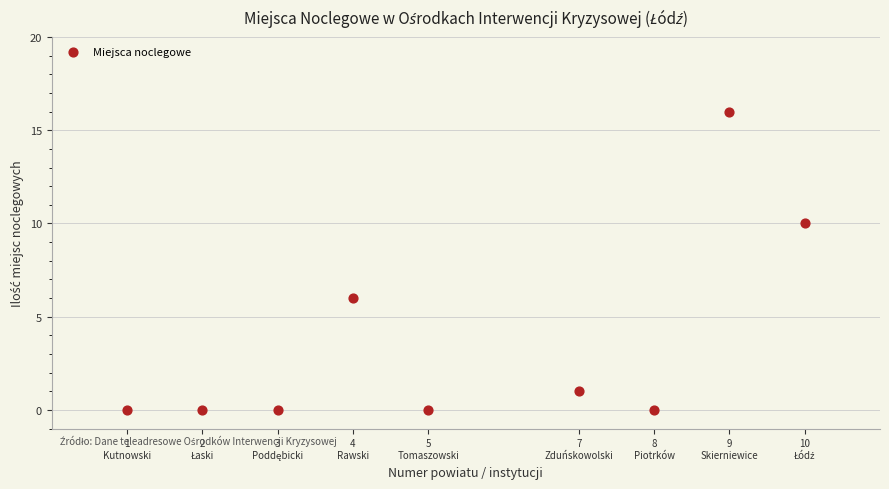

What is the average X value?

5